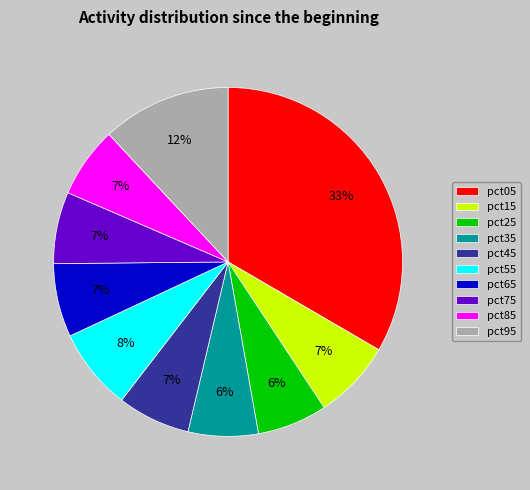

How many segments does this pie chart have?

10